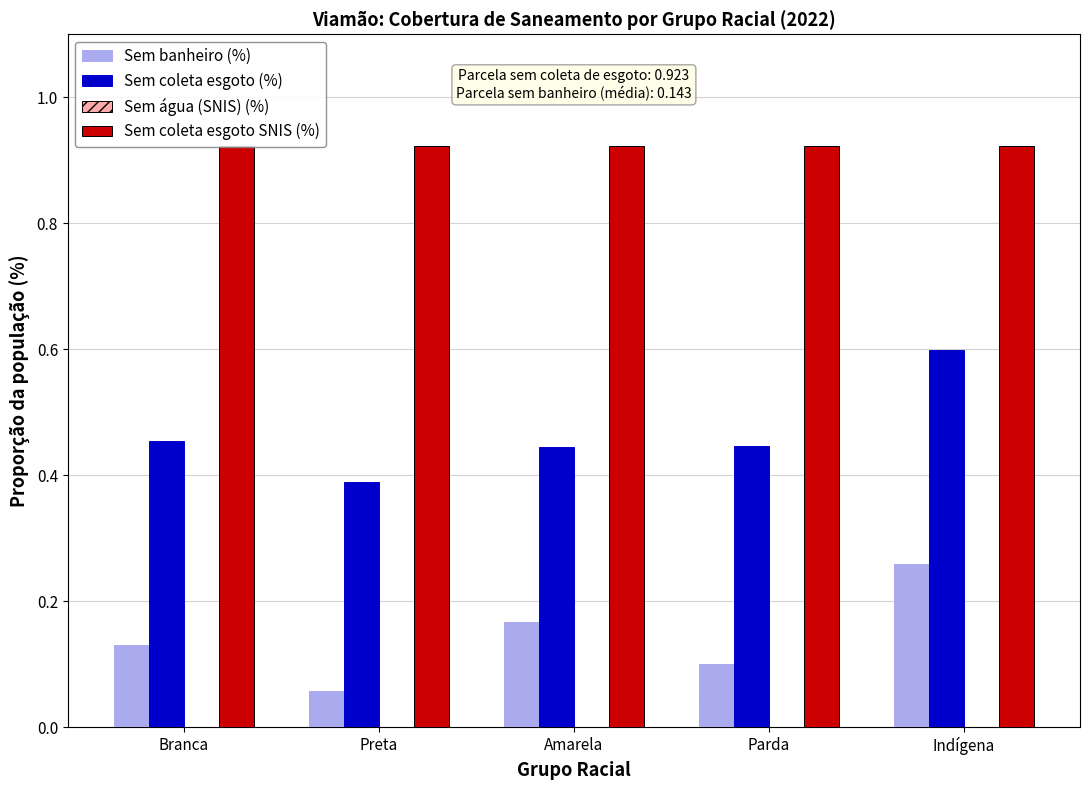

Between Parda and Indígena, which series saw the biggest shift?

Sem banheiro (%)